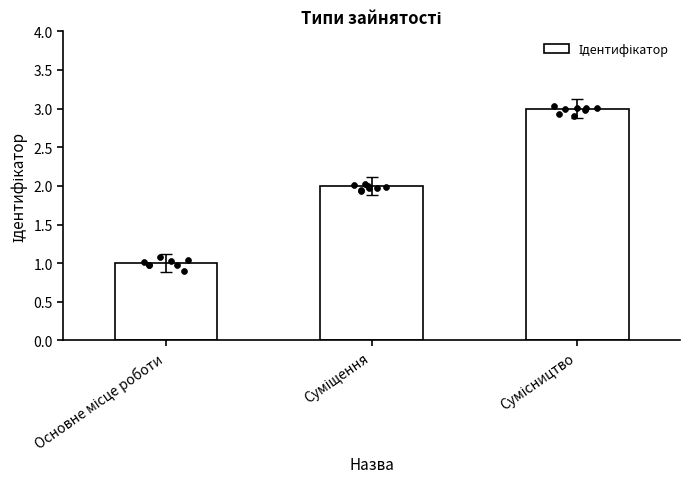

What is the change in value from Суміщення to Сумісництво?

+1